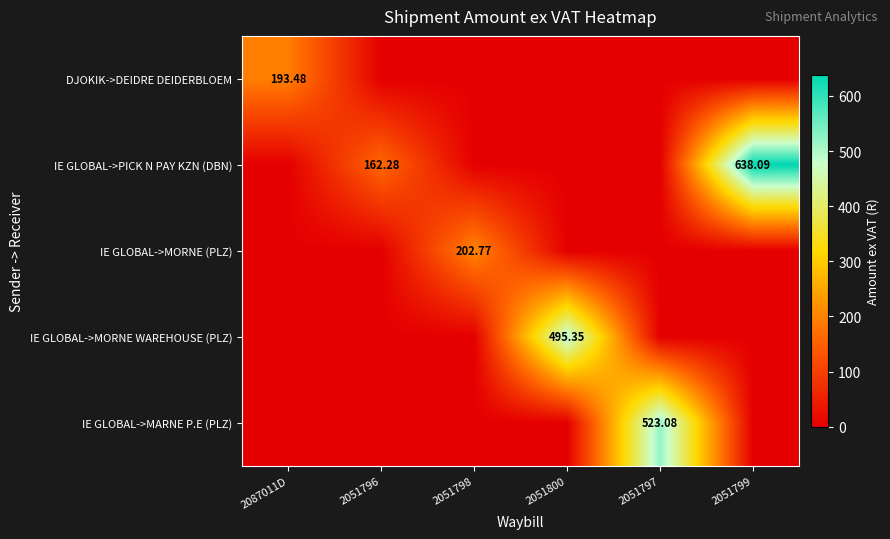

What is the difference between the highest and lowest values at 2051799?

638.1